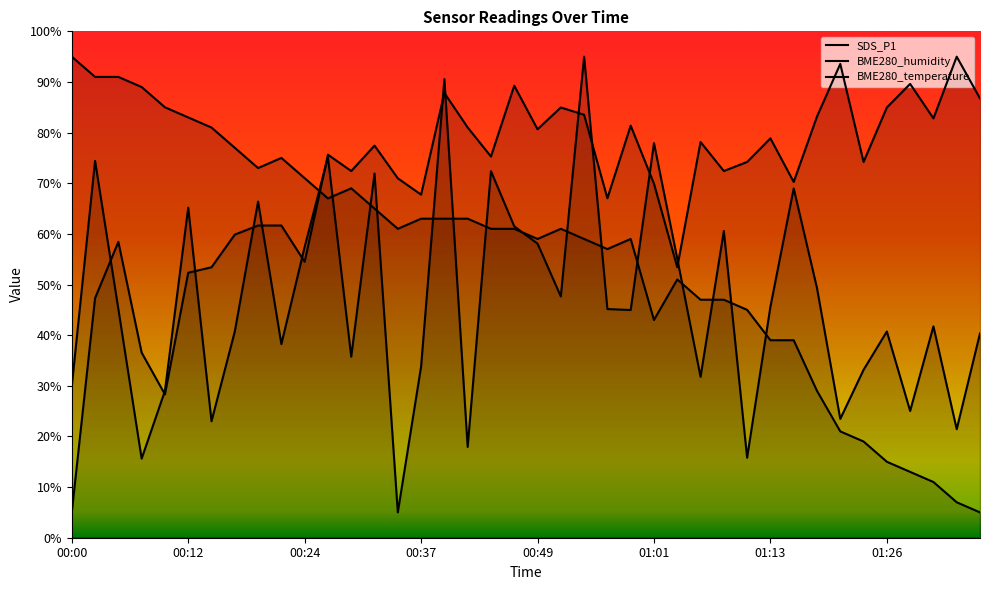

Which series has the largest range (max minus min)?

SDS_P1